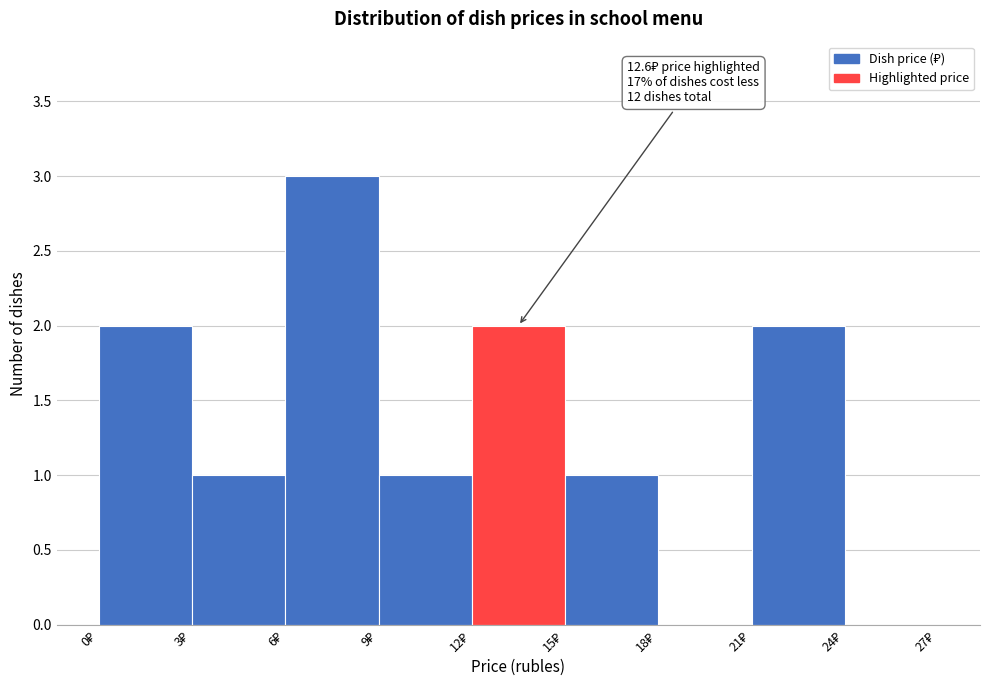

Over which range of the x-axis is the bar tallest?

6 to 9